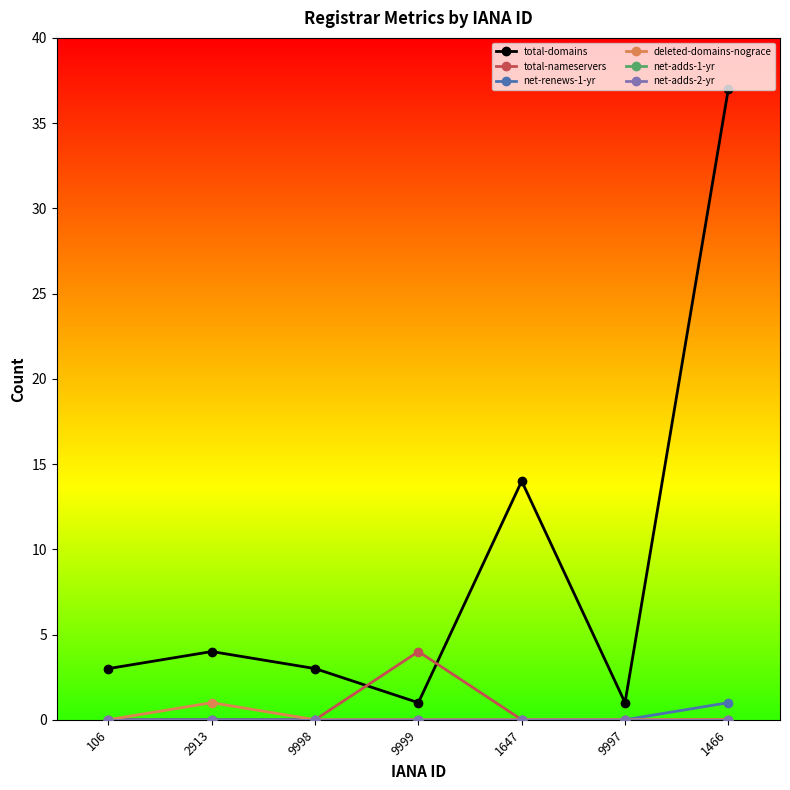

Is it true that total-domains equals 3 at 106?

True